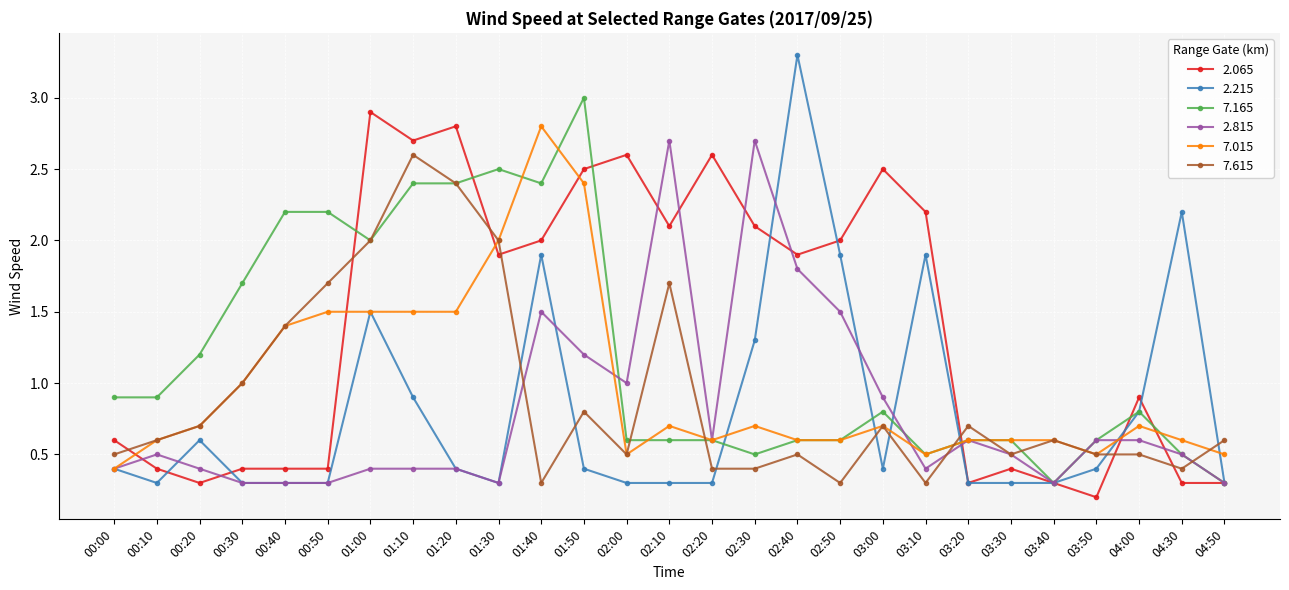

Reading left to right, what are all the values shown in this chart?

2.065: 0.6	0.4	0.3	0.4	0.4	0.4	2.9	2.7	2.8	1.9	2.0	2.5	2.6	2.1	2.6	2.1	1.9	2.0	2.5	2.2	0.3	0.4	0.3	0.2	0.9	0.3	0.3
2.215: 0.4	0.3	0.6	0.3	0.3	0.3	1.5	0.9	0.4	0.3	1.9	0.4	0.3	0.3	0.3	1.3	3.3	1.9	0.4	1.9	0.3	0.3	0.3	0.4	0.8	2.2	0.3
7.165: 0.9	0.9	1.2	1.7	2.2	2.2	2.0	2.4	2.4	2.5	2.4	3.0	0.6	0.6	0.6	0.5	0.6	0.6	0.8	0.5	0.6	0.6	0.3	0.6	0.8	0.5	0.3
2.815: 0.4	0.5	0.4	0.3	0.3	0.3	0.4	0.4	0.4	0.3	1.5	1.2	1.0	2.7	0.6	2.7	1.8	1.5	0.9	0.4	0.6	0.5	0.3	0.6	0.6	0.5	0.3
7.015: 0.4	0.6	0.7	1.0	1.4	1.5	1.5	1.5	1.5	2.0	2.8	2.4	0.5	0.7	0.6	0.7	0.6	0.6	0.7	0.5	0.6	0.6	0.6	0.5	0.7	0.6	0.5
7.615: 0.5	0.6	0.7	1.0	1.4	1.7	2.0	2.6	2.4	2.0	0.3	0.8	0.5	1.7	0.4	0.4	0.5	0.3	0.7	0.3	0.7	0.5	0.6	0.5	0.5	0.4	0.6